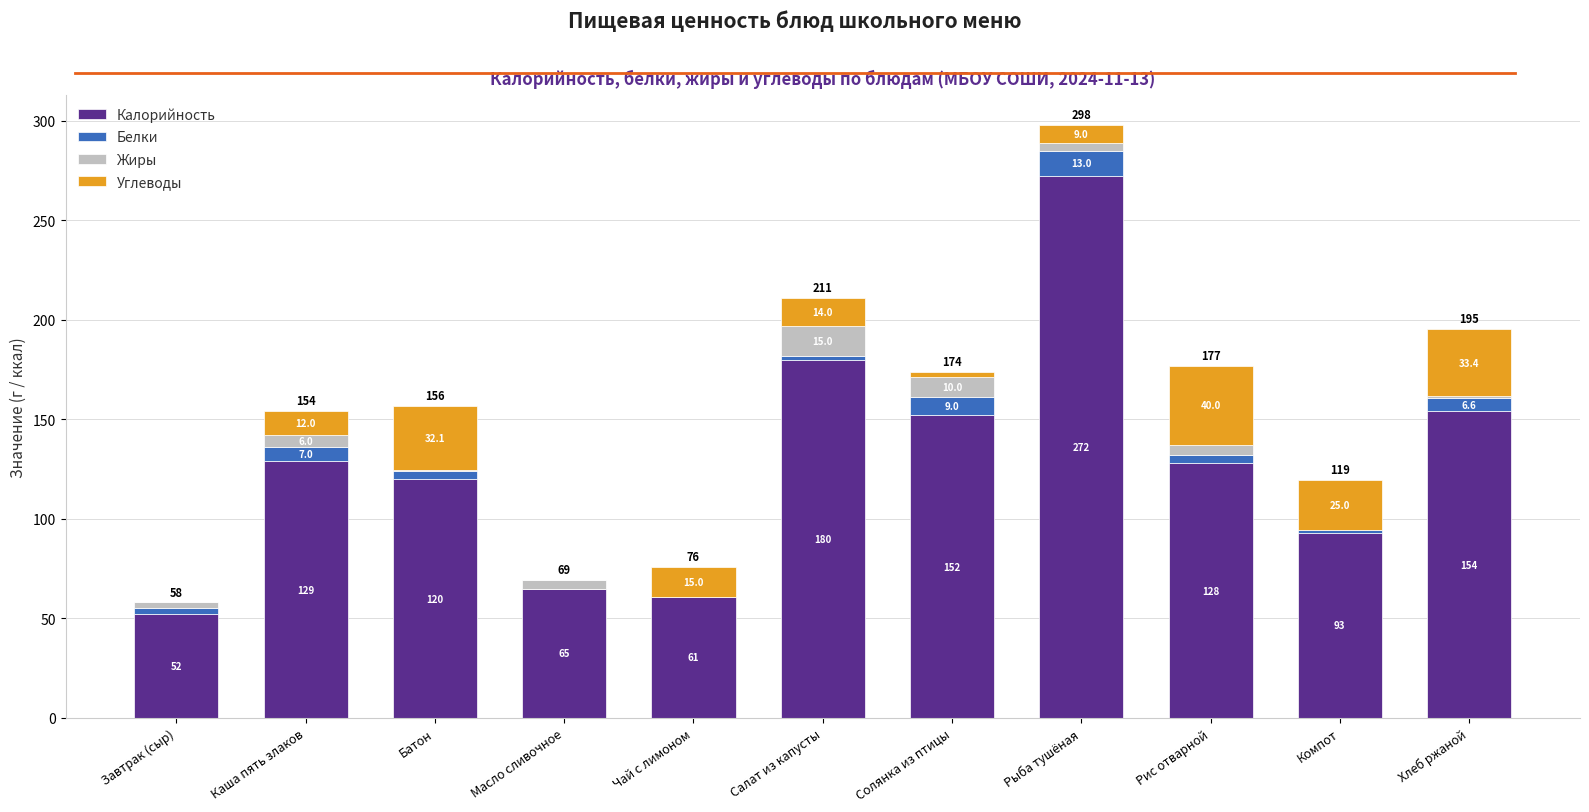

Are the bars grouped side by side (vs. stacked)?

No